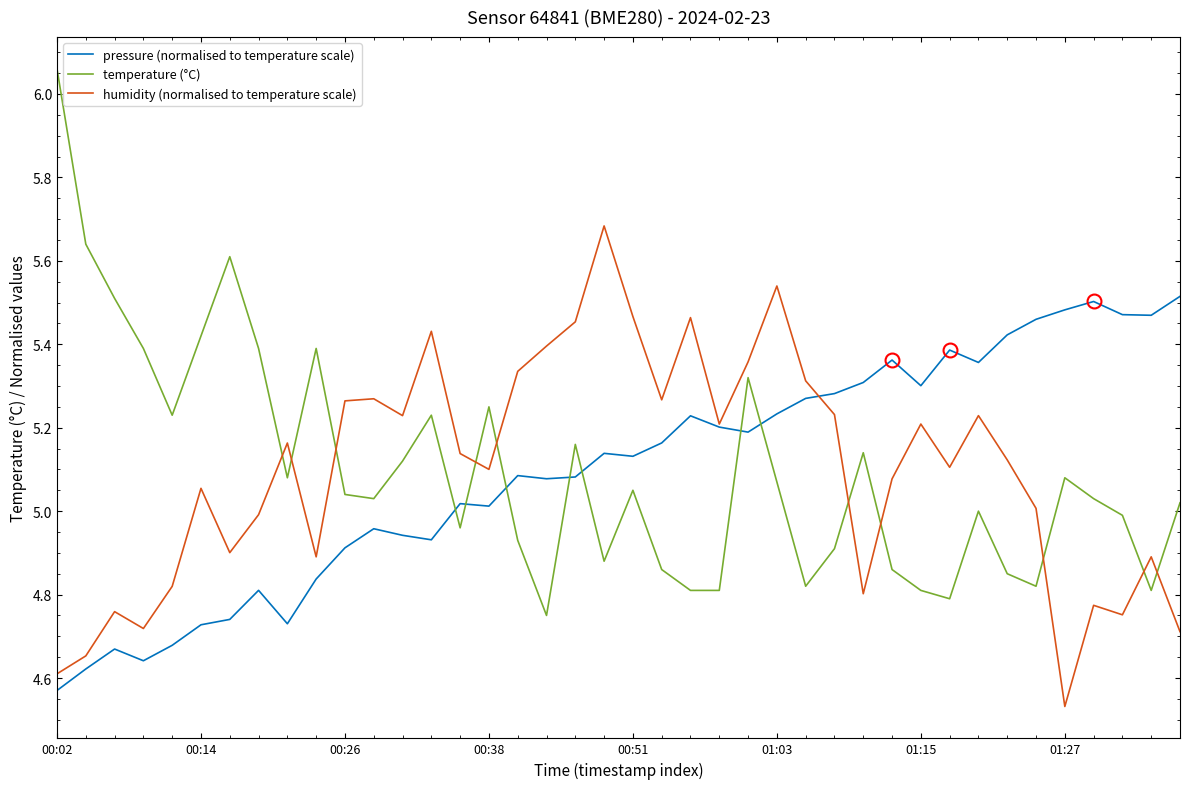

How many times do temperature (°C) and humidity (normalised to temperature scale) cross each other?

10